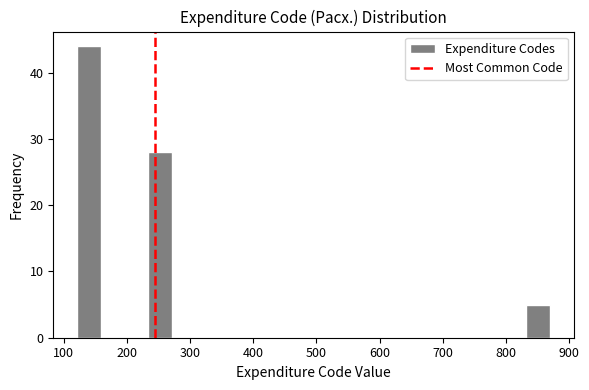

Around what value on the x-axis is the tallest bar? Give the approximate position of its centre, as read against the axis.

140